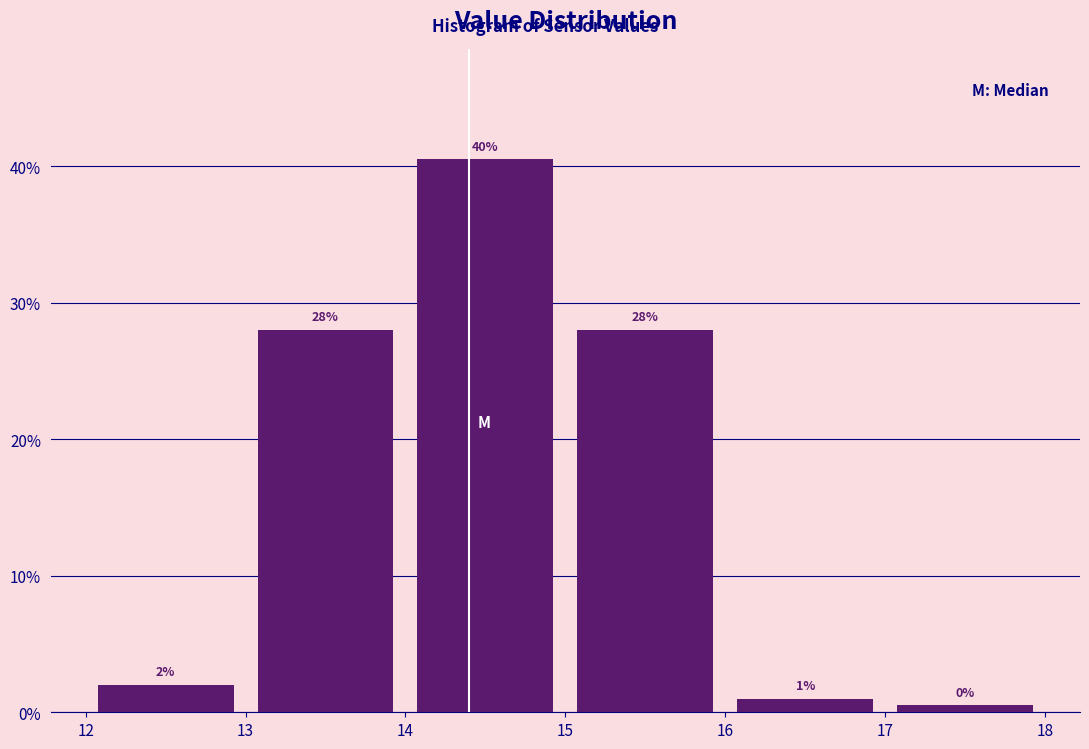

Over which range of the x-axis is the bar tallest?

14 to 15